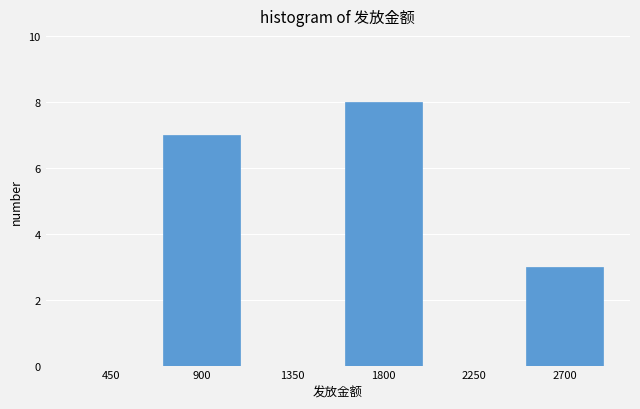

Reading left to right, extract all data points from this chart.

450=0	900=7	1350=0	1800=8	2250=0	2700=3